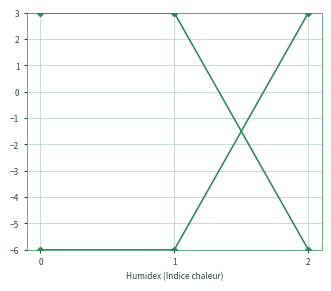

What is the total value across all series at 0?

-6.0